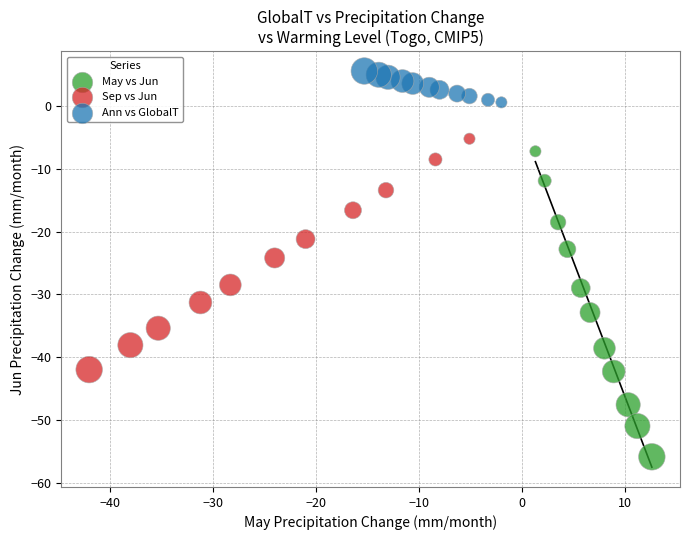

Which series has the largest Y range (max minus min)?

May vs Jun